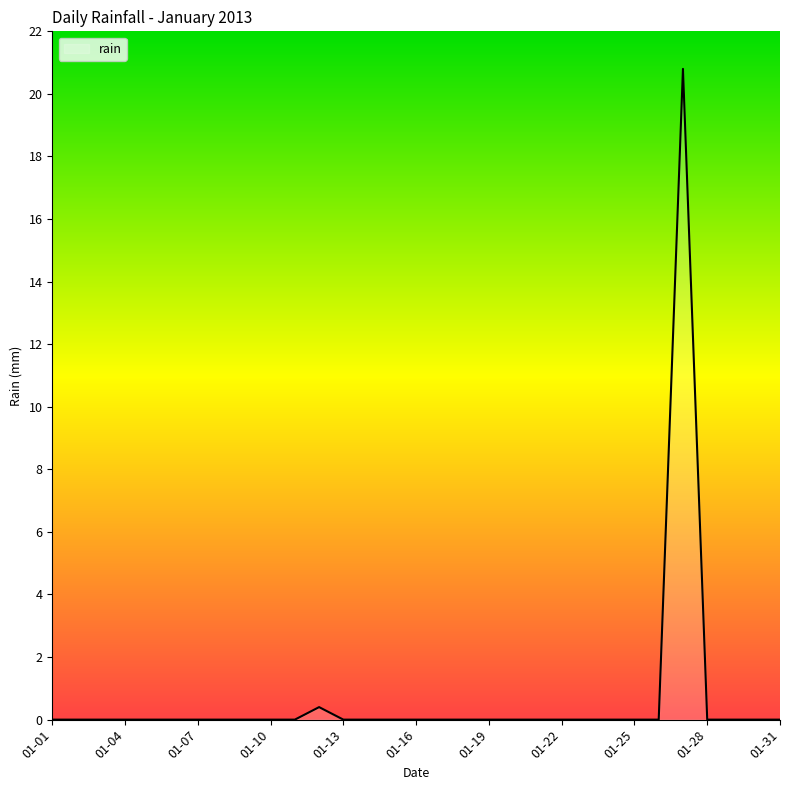

What is the sum of all values?

21.2